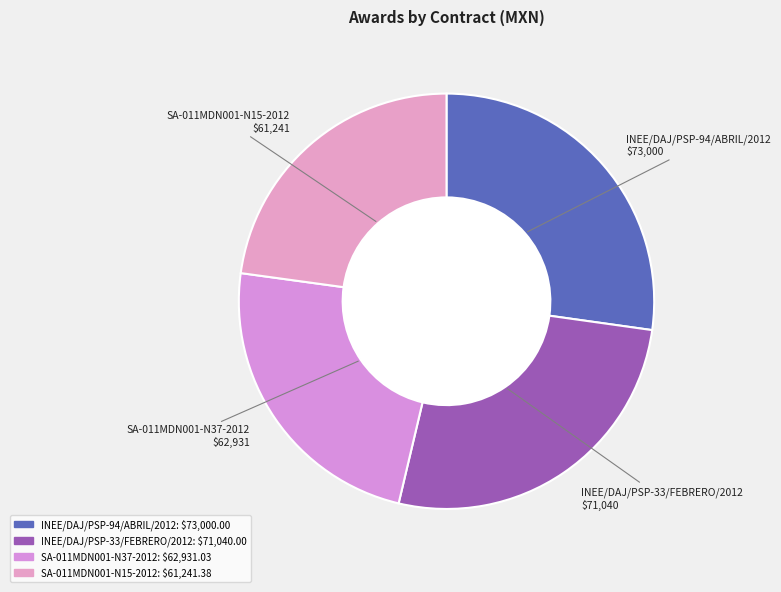

How many segments does this pie chart have?

4